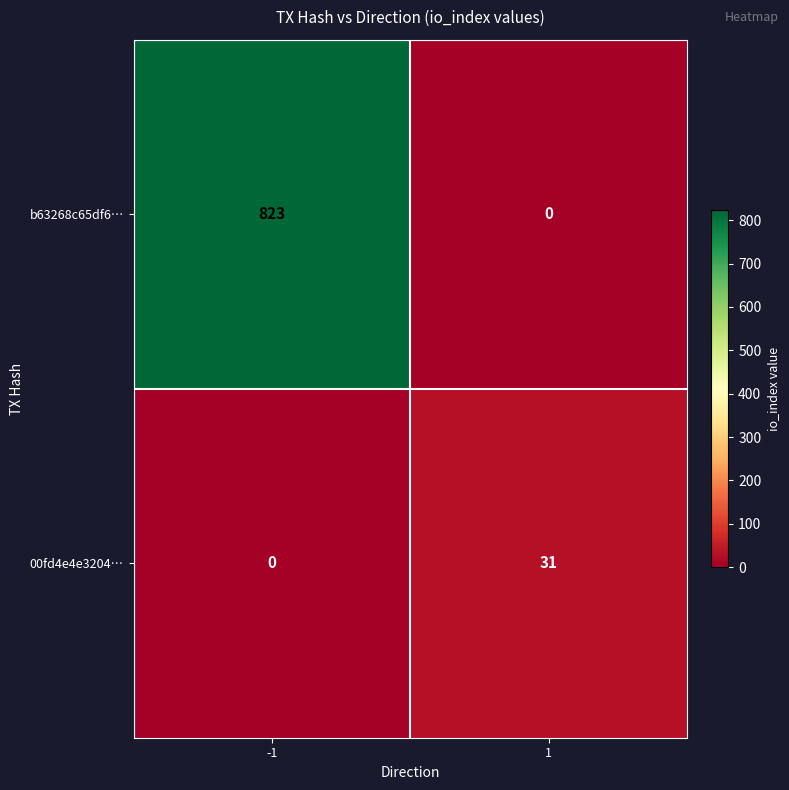

List the series in order of their overall mean, lowest first.

00fd4e4e3204…, b63268c65df6…